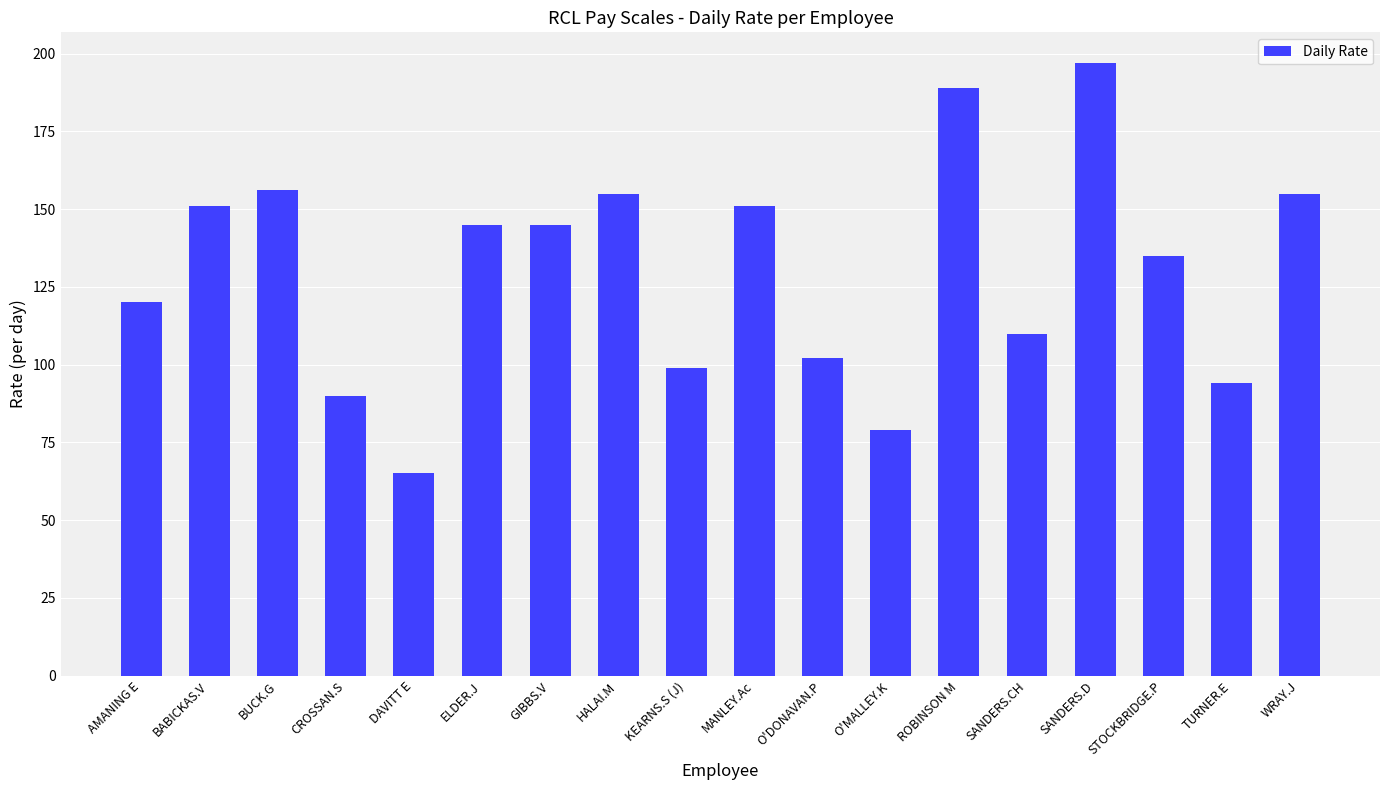

Reading right to left, transcribe all the data shown in this chart.

155	94	135	197	110	189	79	102	151	99	155	145	145	65	90	156	151	120